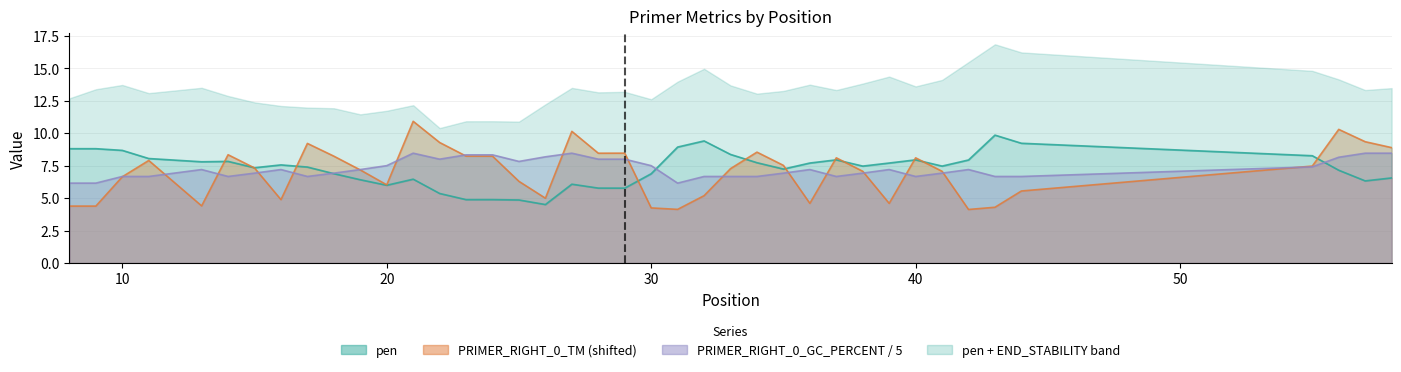

How many interior local peaks does the pen series have?

9